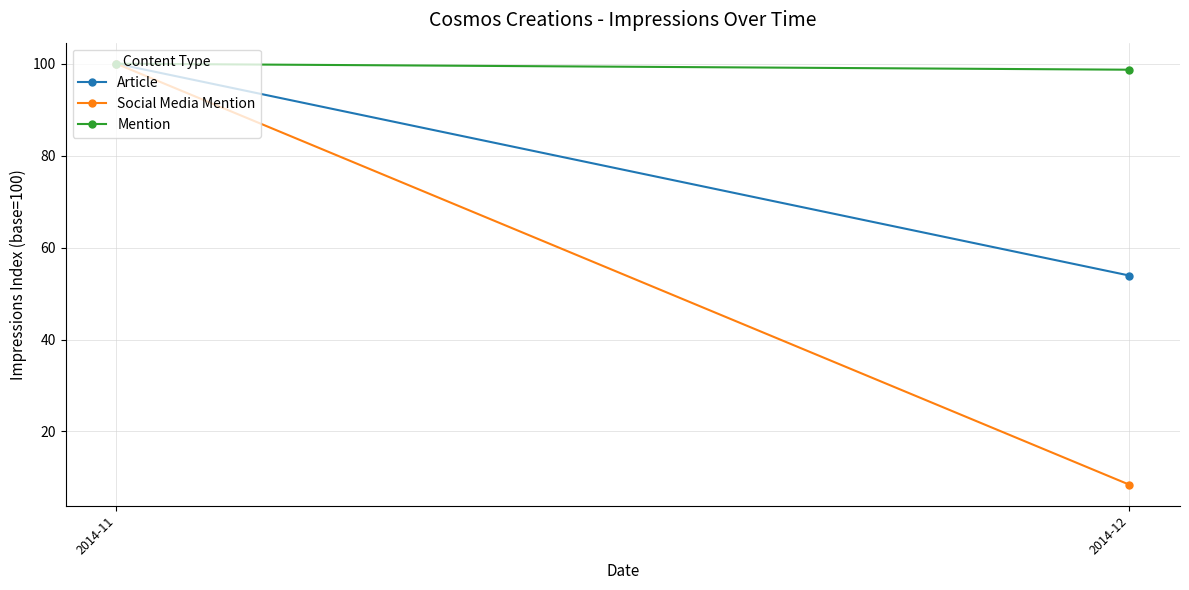

Reading right to left, what are all the values shown in this chart?

Article: 2014-12=53.9	2014-11=100.0
Social Media Mention: 2014-12=8.4	2014-11=100.0
Mention: 2014-12=98.7	2014-11=100.0